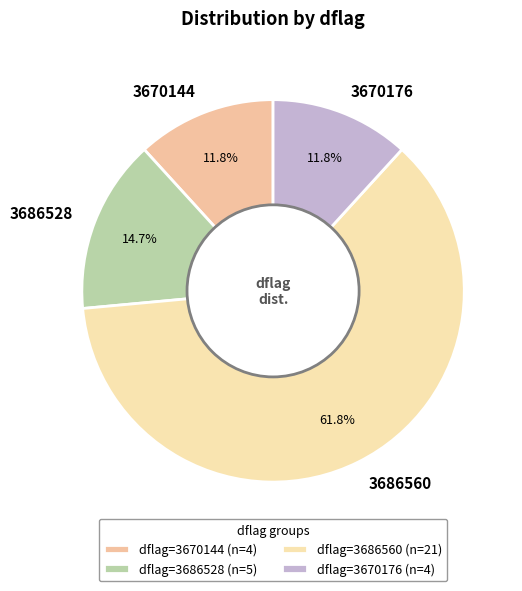

What is the ratio of the value at 3670144 to the value at 3670176?

1.0